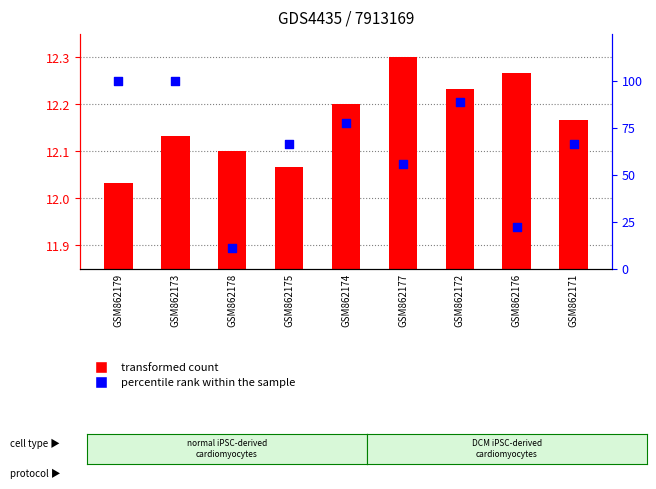

At how many categories does at least one series exceed 49?

7